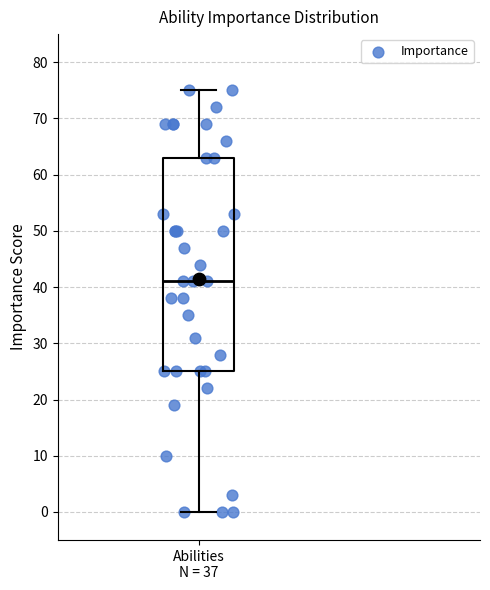

Where is the upper edge of the box for Abilities N = 37 on the y-axis? The values are not printed on the chart, so give them approximately, as read against the axis.

63